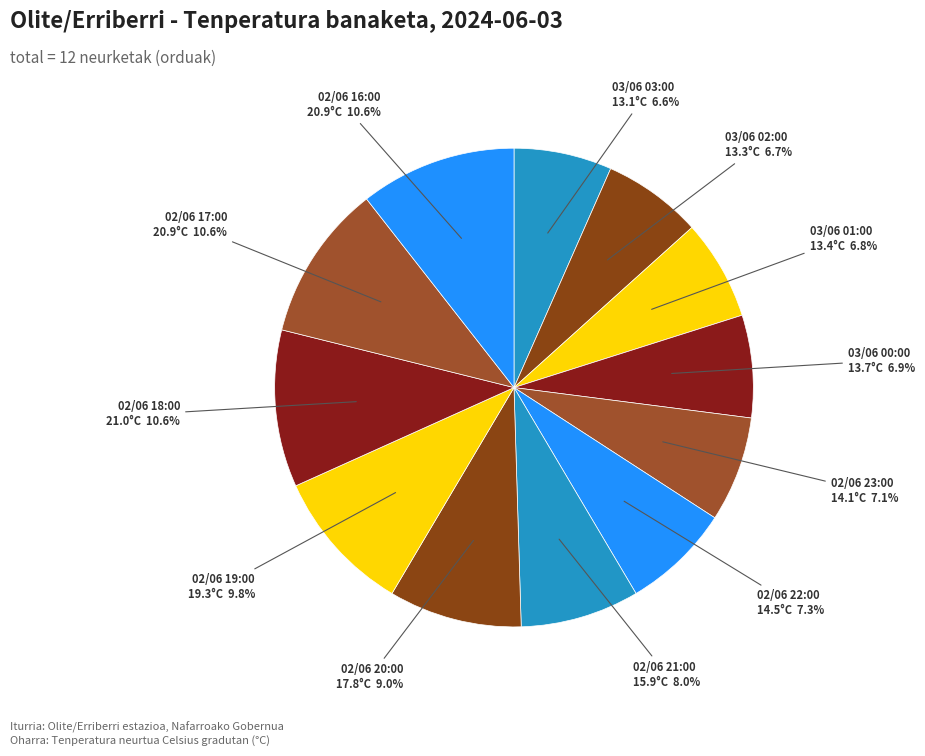

How many slices are in this pie chart?

12